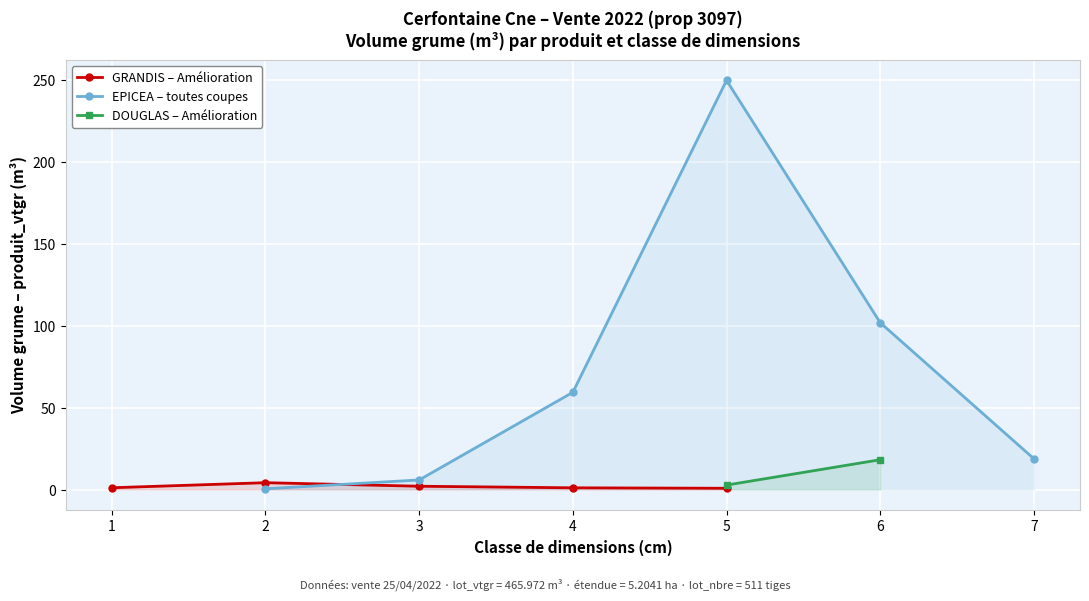

What is the value of the 4th point from the left?

1.0